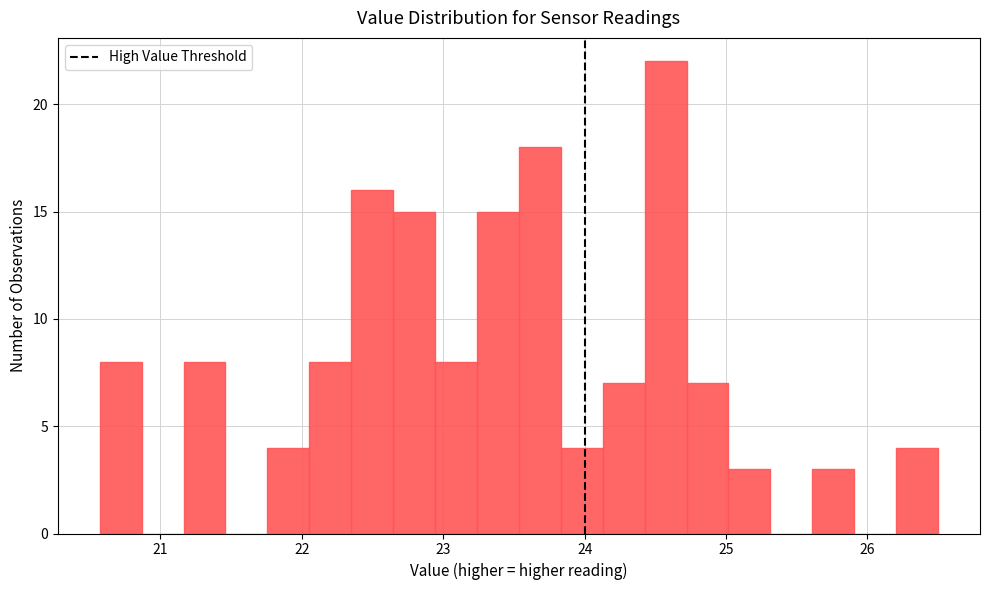

Read against the x-axis, roughly where is the centre of the tallest bar?

24.6